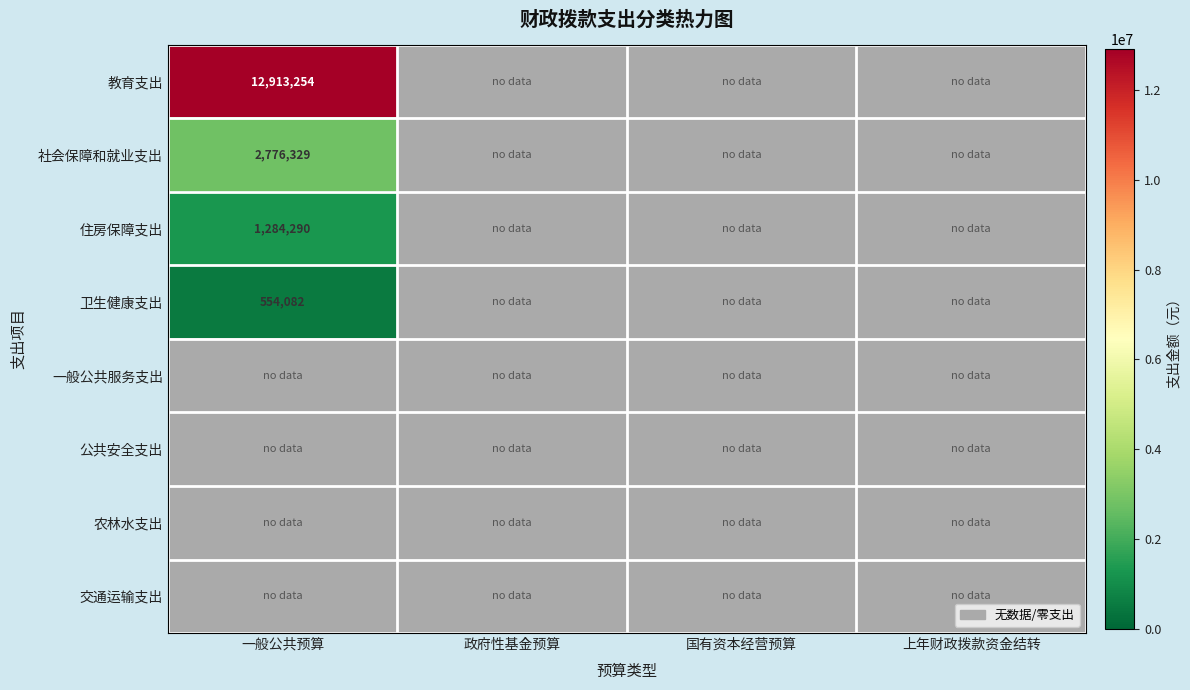

List the labels in order of 公共安全支出 value, largest first.

一般公共预算, 政府性基金预算, 国有资本经营预算, 上年财政拨款资金结转